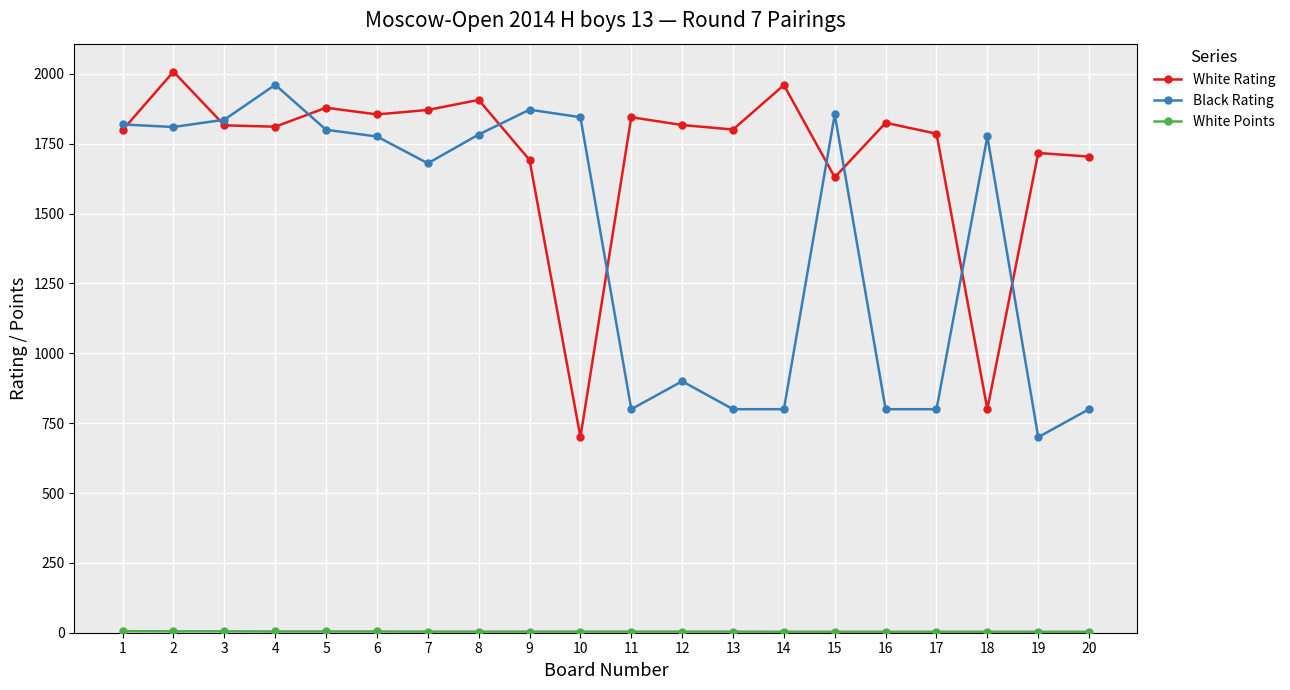

The value of White Rating at 10 is 700.0. True or false?

True